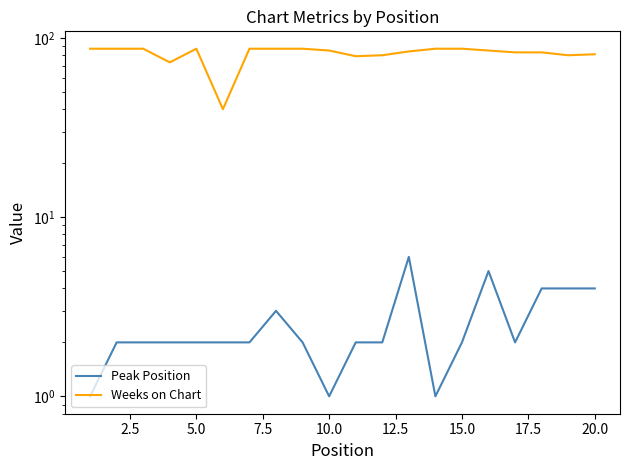

True or false: Peak Position and Weeks on Chart cross at least once.

False